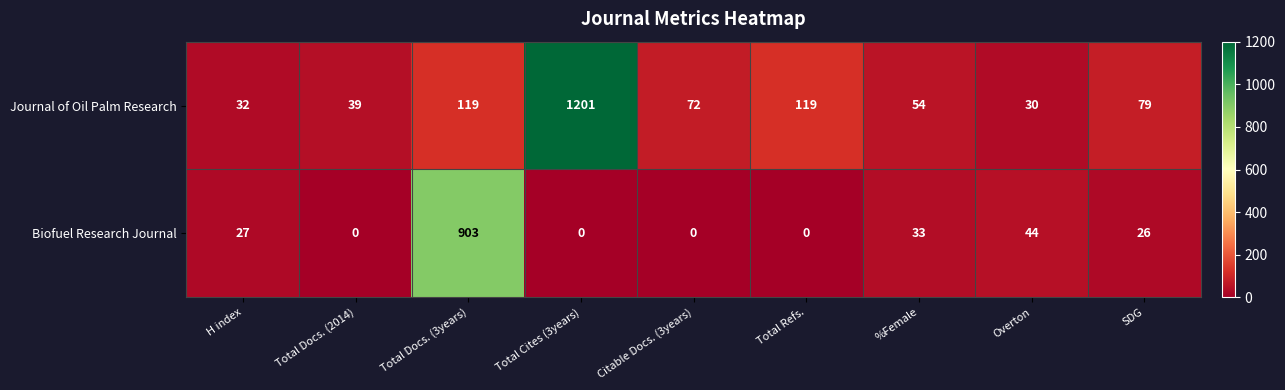

What is the difference between the Biofuel Research Journal values at Total Docs. (3years) and Total Refs.?

903